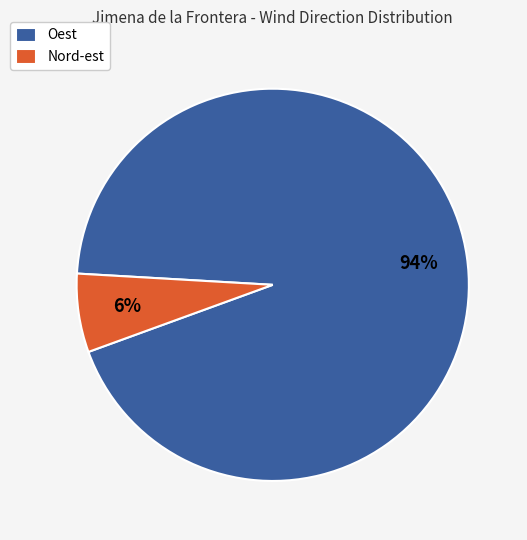

Between Oest and Nord-est, which is larger?

Oest